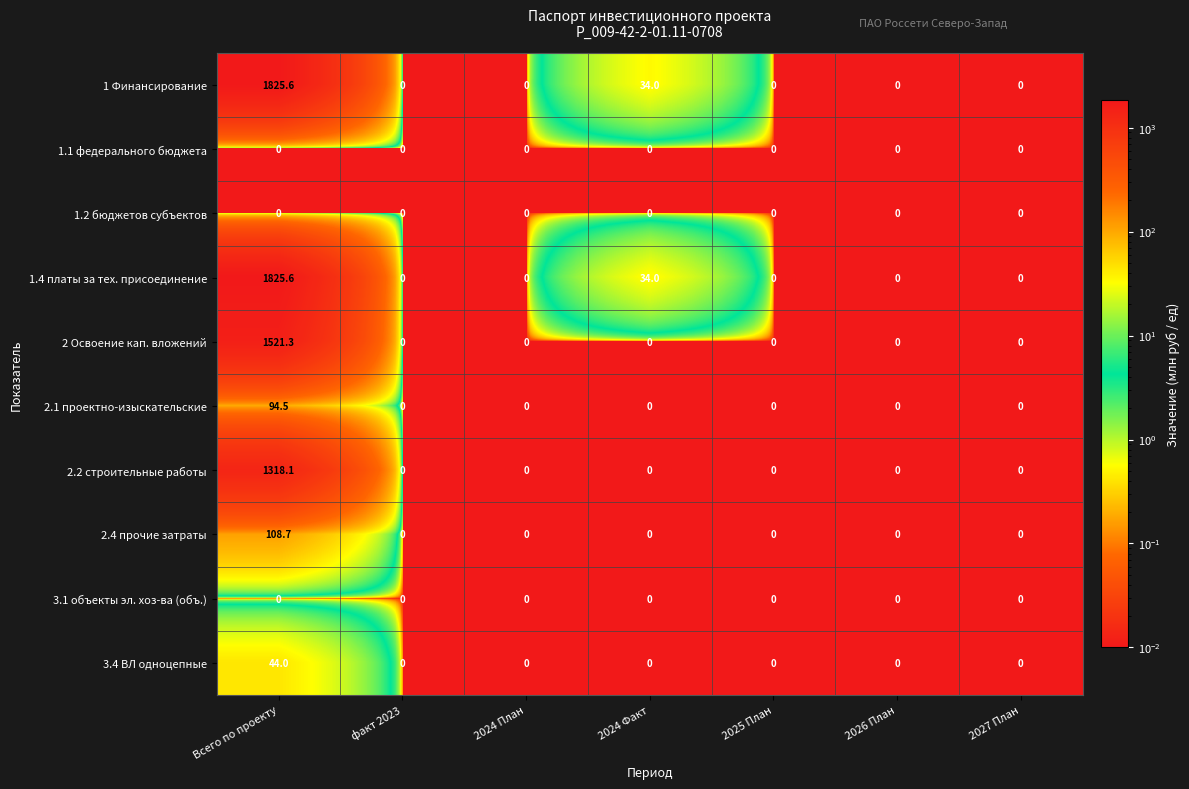

At which category is the sum across all series the highest?

Всего по проекту